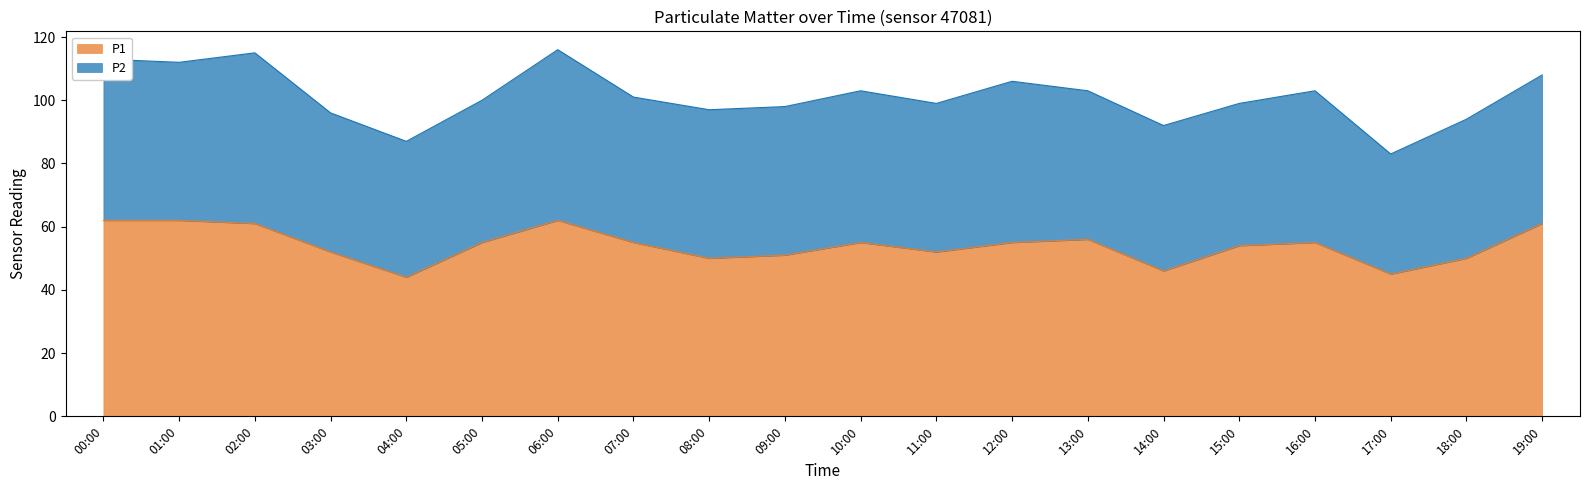

Where is the first local maximum?

06:00